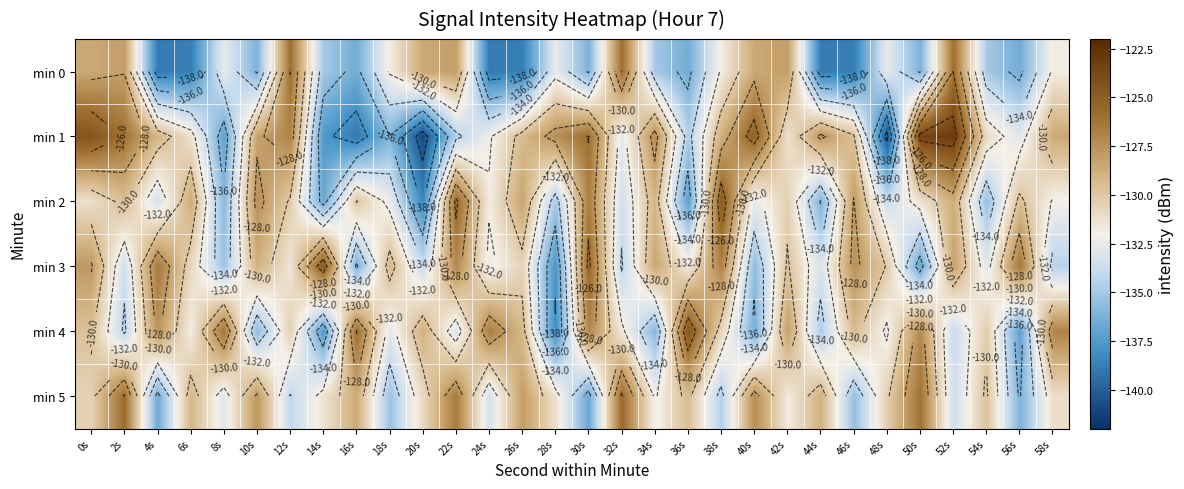

What is the difference between the min 4 values at 32s and 42s?

3.5